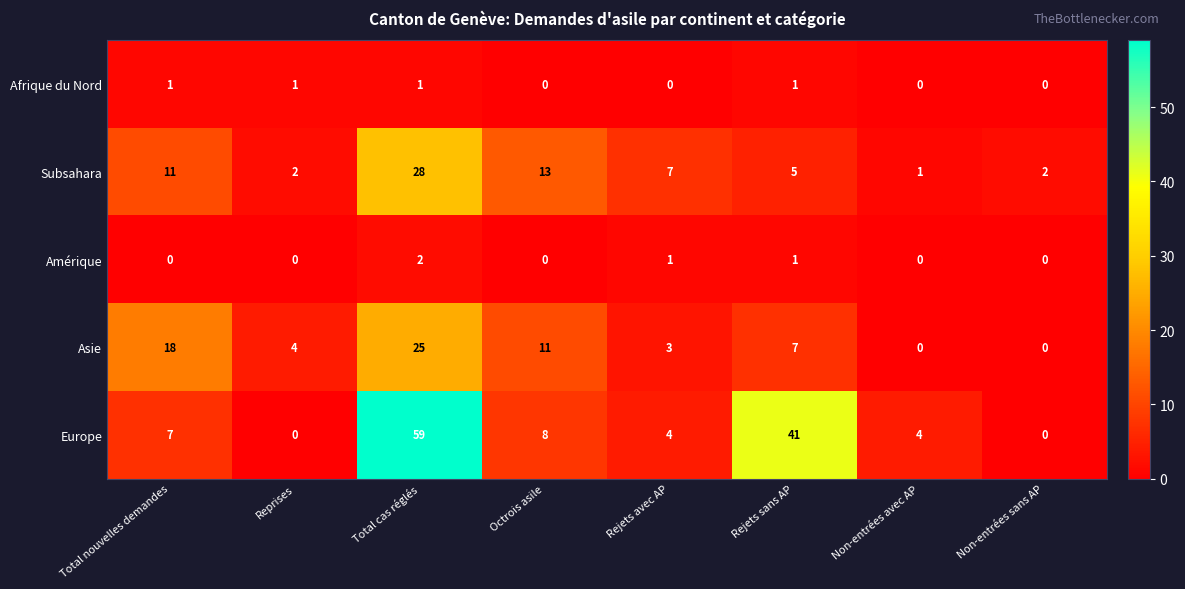

At which category is the sum across all series the highest?

Total cas réglés